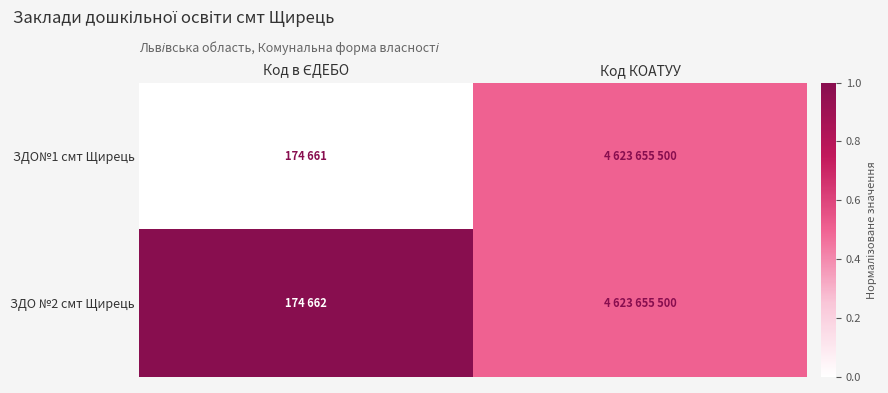

At how many categories does at least one series exceed 0?

2